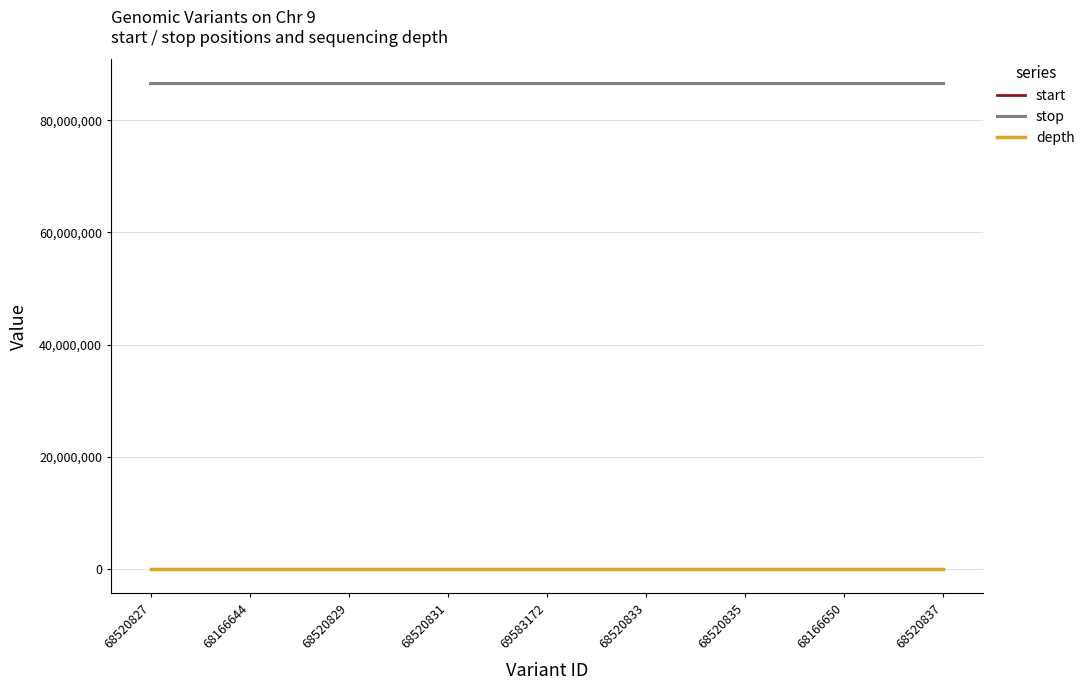

Is it true that start equals 86555481 at 68166650?

True